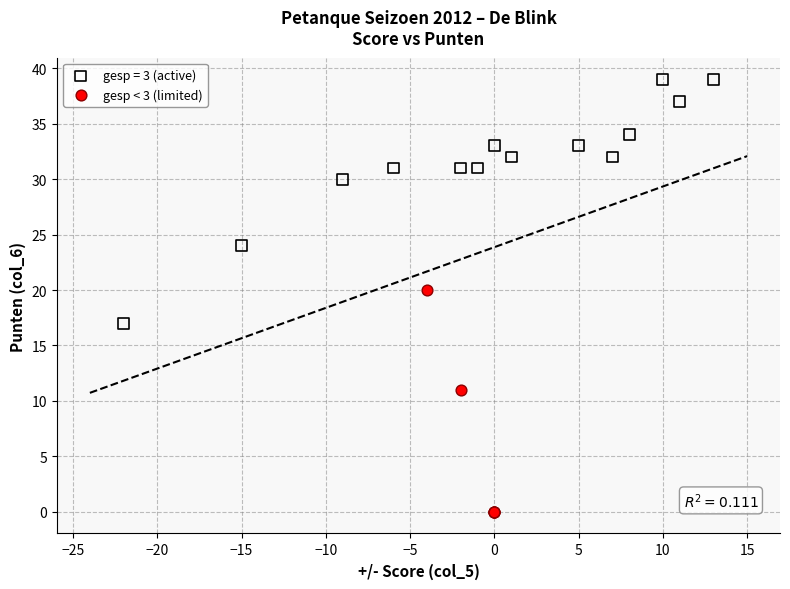

Which series has the widest spread of Y values?

gesp = 3 (active)